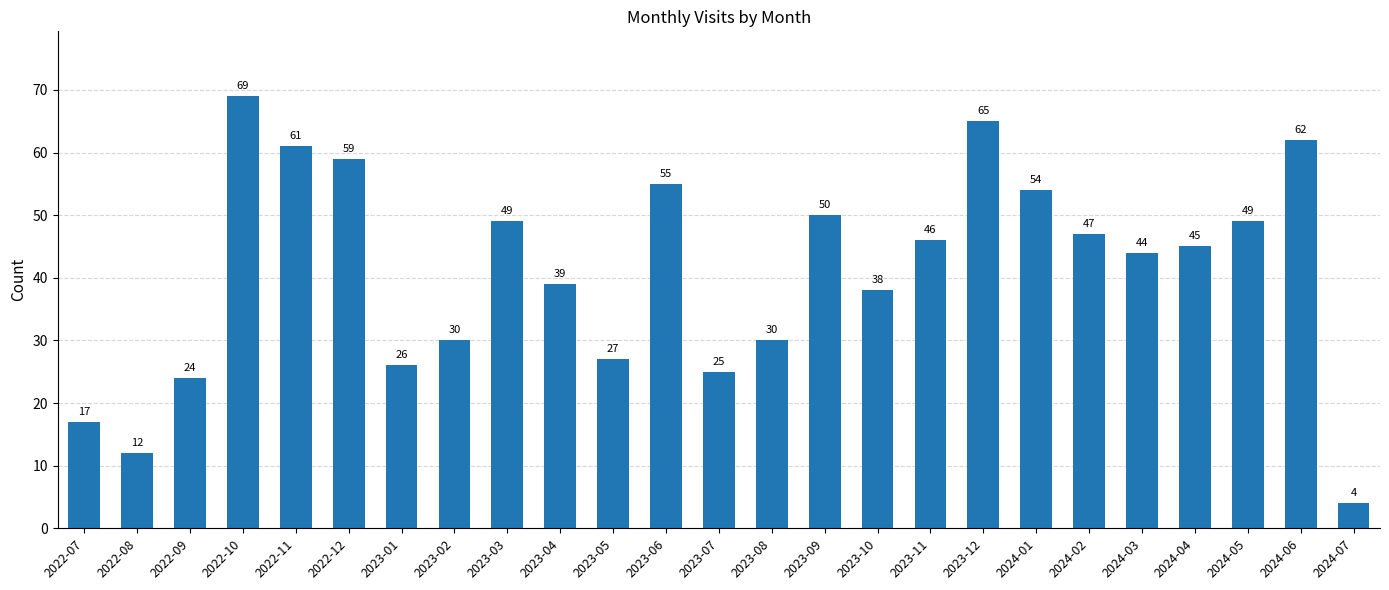

What is the sum of all values?

1027